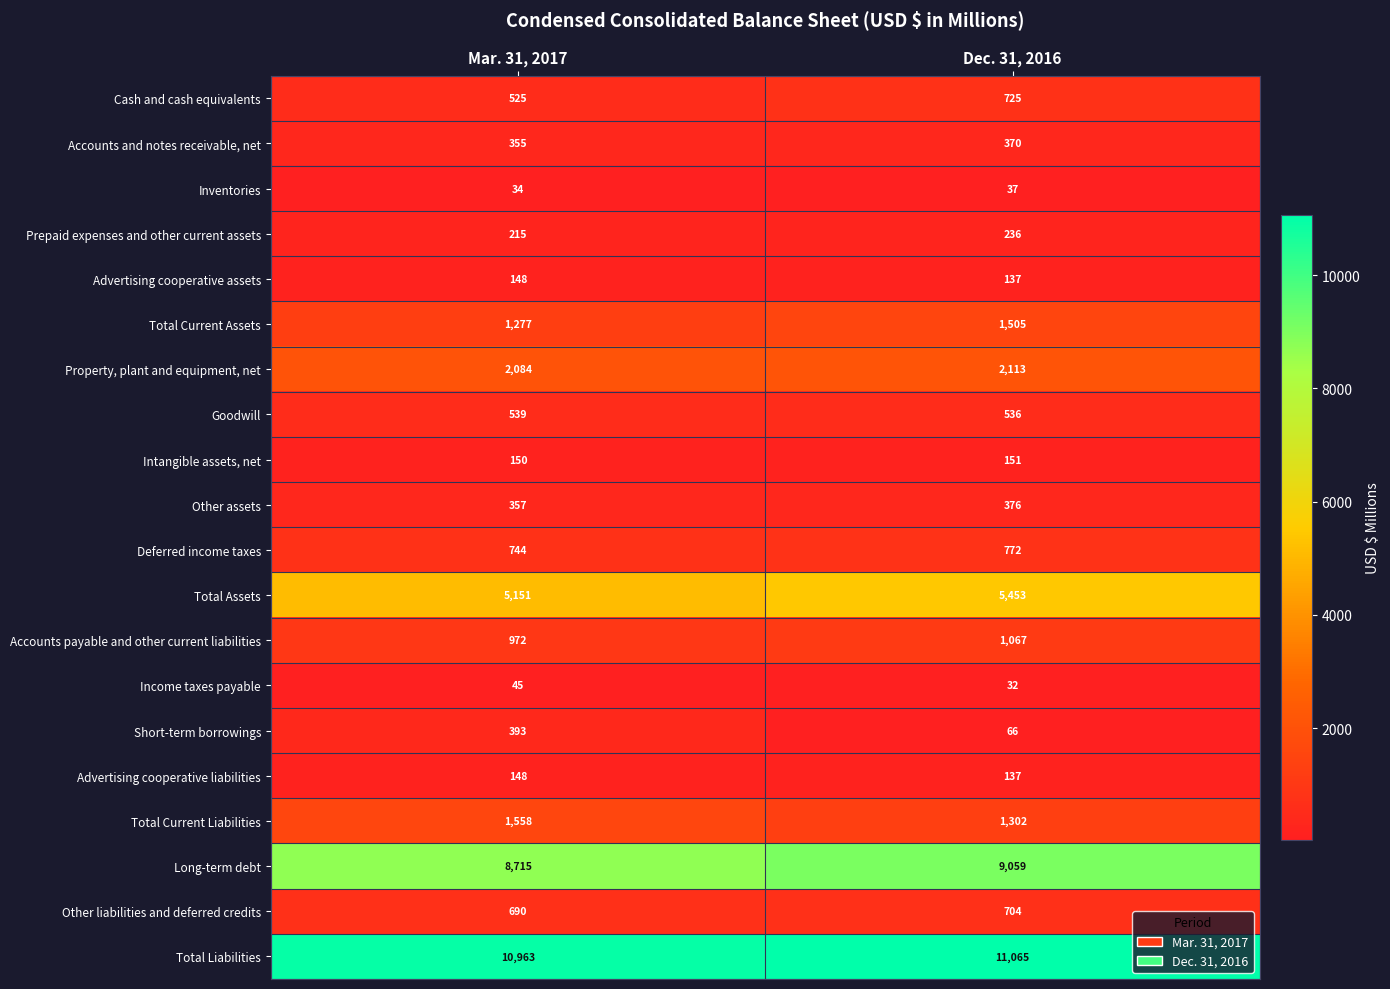

The value of Total Current Liabilities at Mar. 31, 2017 is 903. True or false?

False